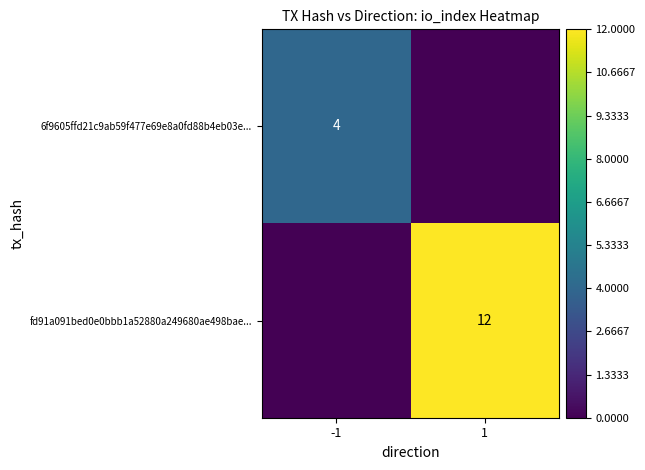

The fd91a091bed0e0bbb1a52880a249680ae498bae... series shows 12 at 1. True or false?

True